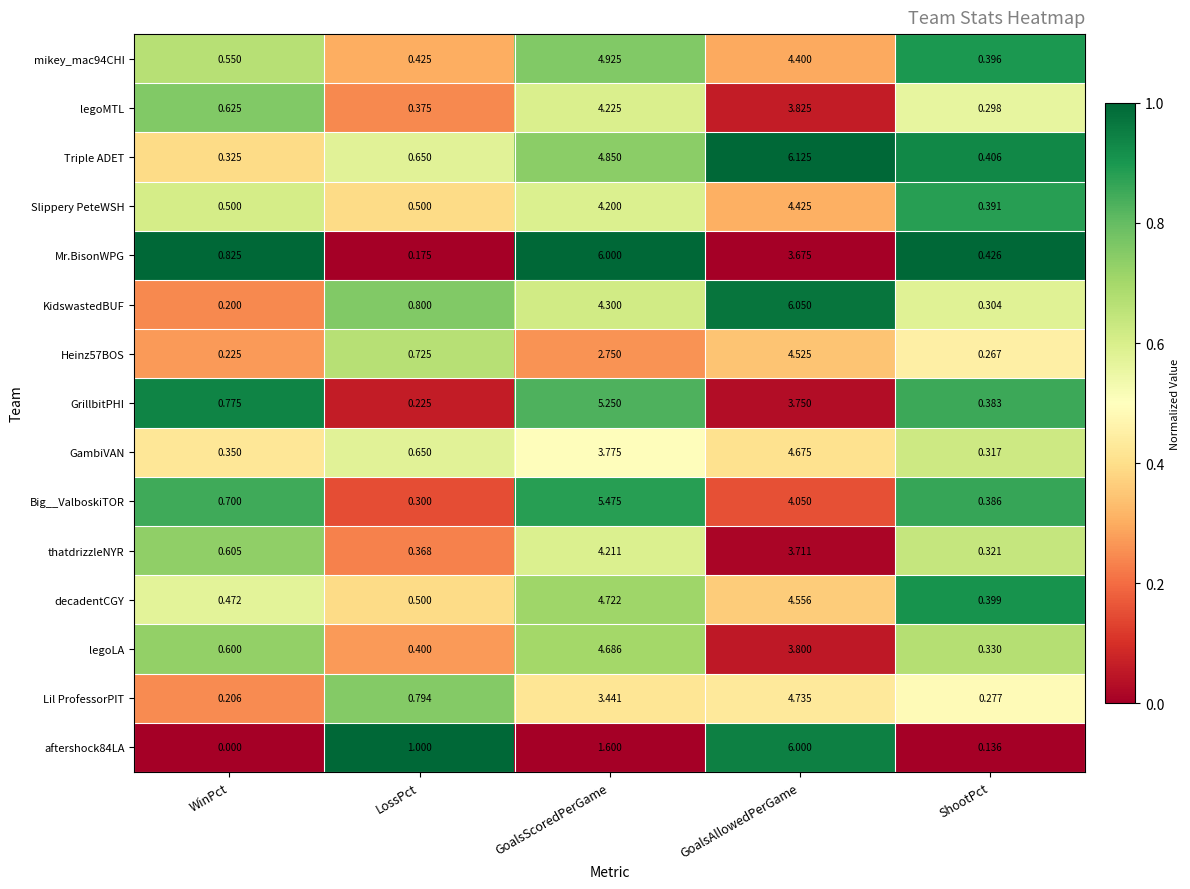

Which series has the largest total across all categories?

Triple ADET